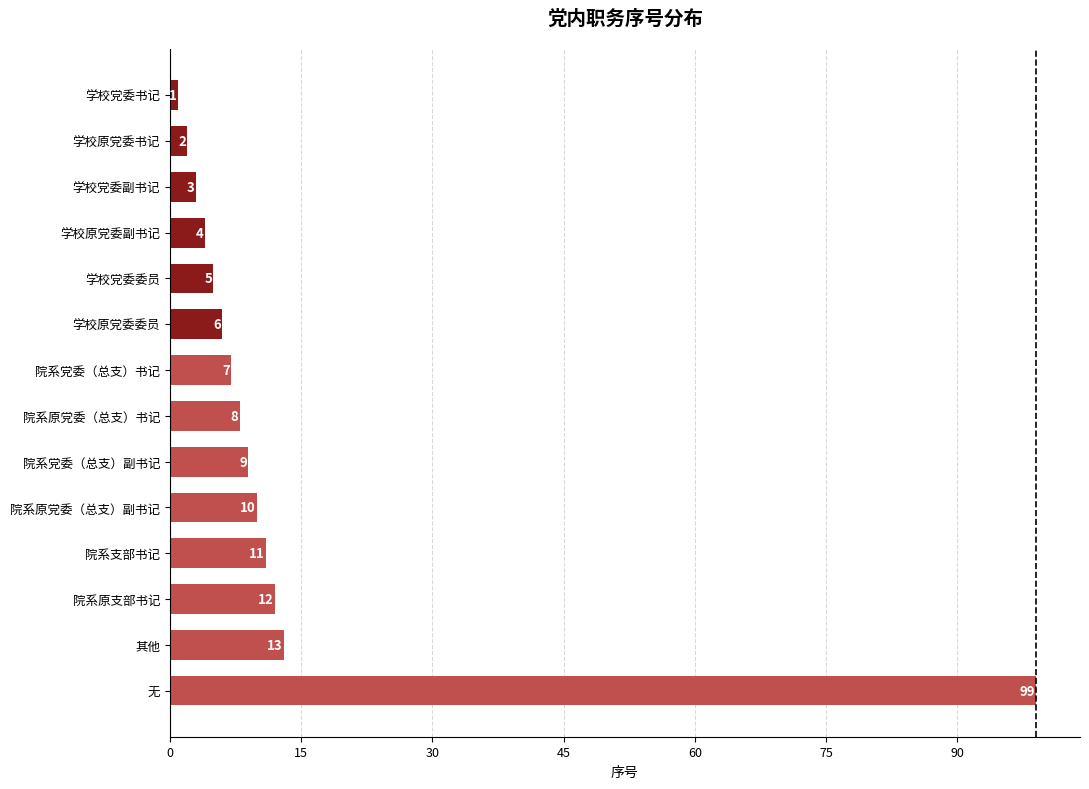

Rank the categories by value from highest to lowest.

无, 其他, 院系原支部书记, 院系支部书记, 院系原党委（总支）副书记, 院系党委（总支）副书记, 院系原党委（总支）书记, 院系党委（总支）书记, 学校原党委委员, 学校党委委员, 学校原党委副书记, 学校党委副书记, 学校原党委书记, 学校党委书记